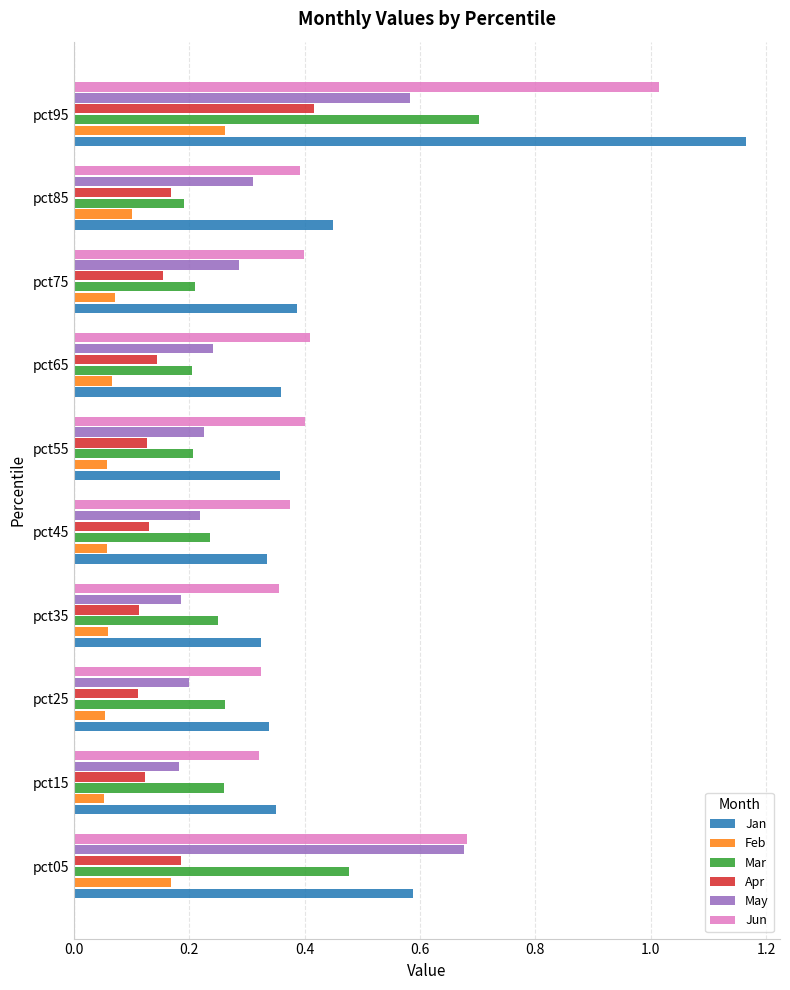

At how many categories does at least one series exceed 1?

1